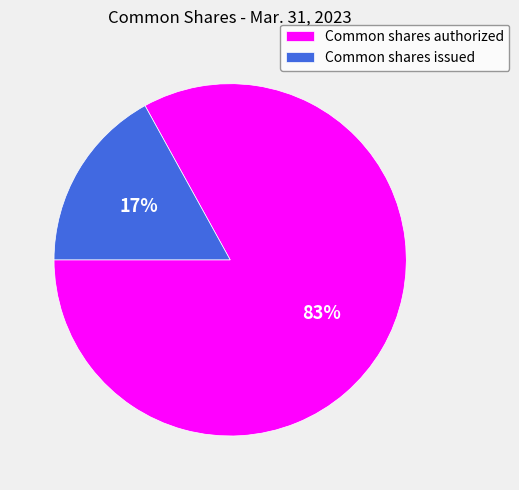

The Common shares issued slice represents 17% of the pie. True or false?

True